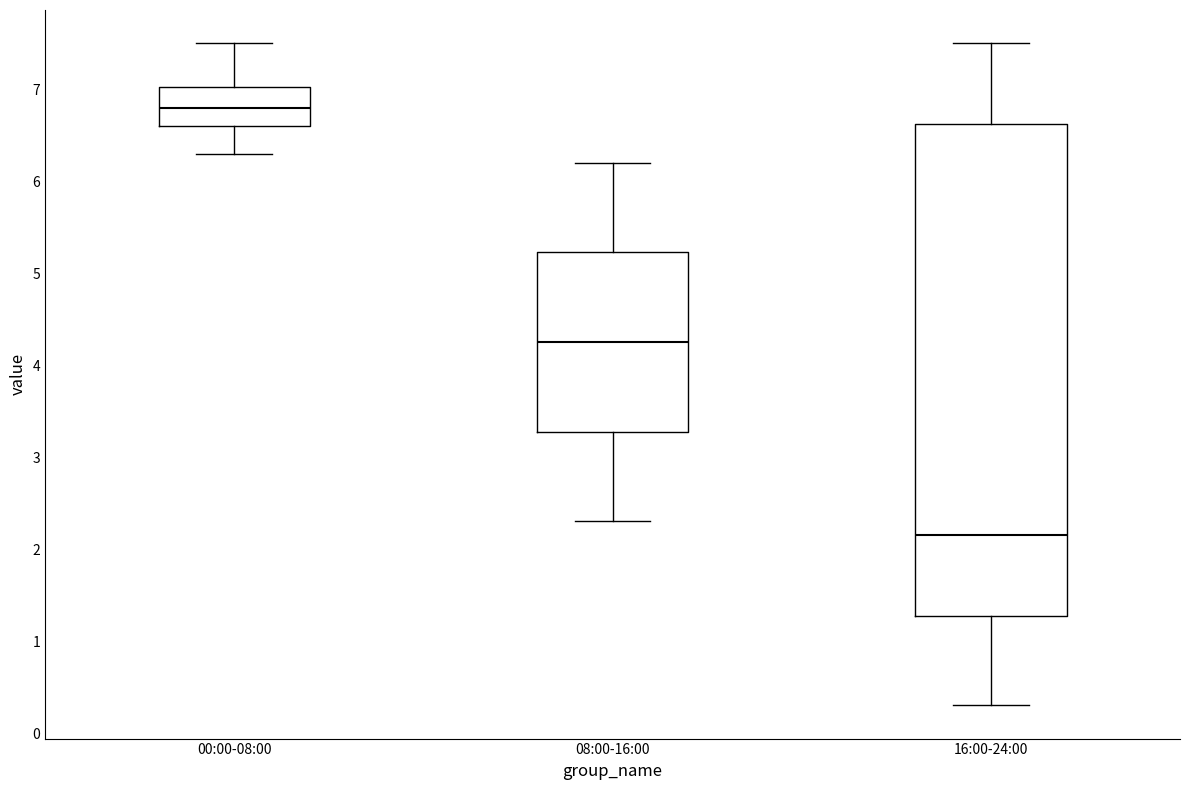

Comparing the boxes themselves (not the whiskers), which one is the tallest?

16:00-24:00